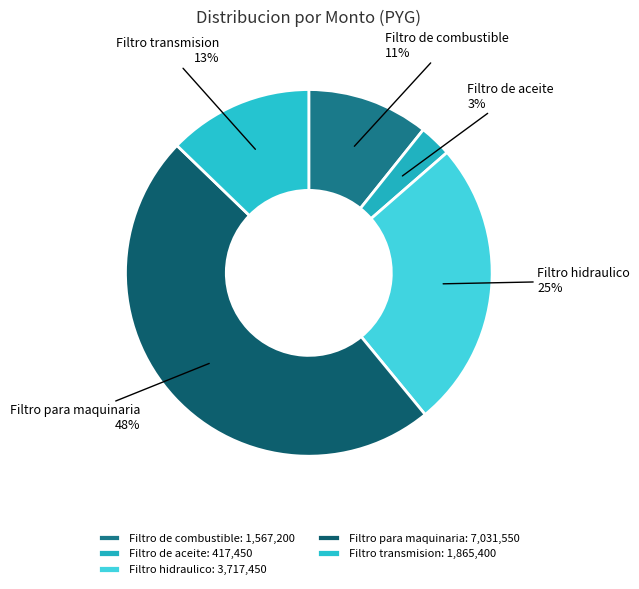

Does Filtro de aceite represent more than half of the total?

No